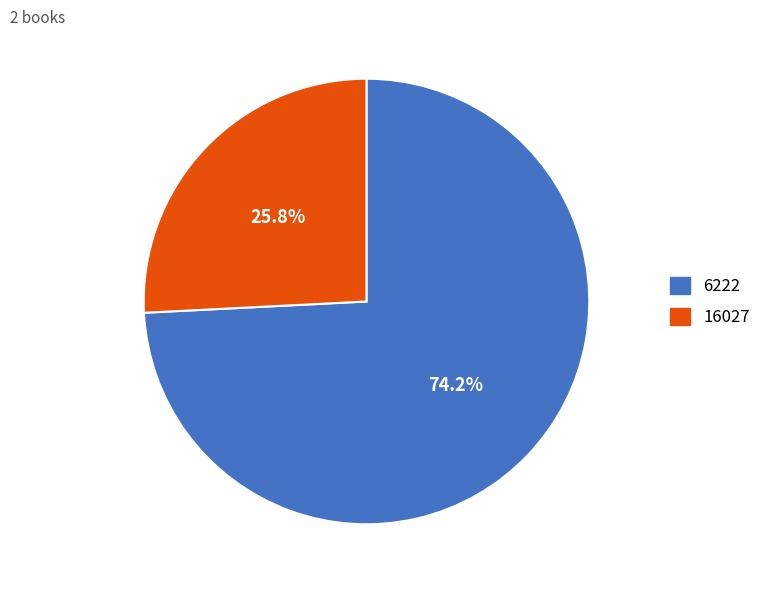

Which has a higher value, 16027 or 6222?

6222